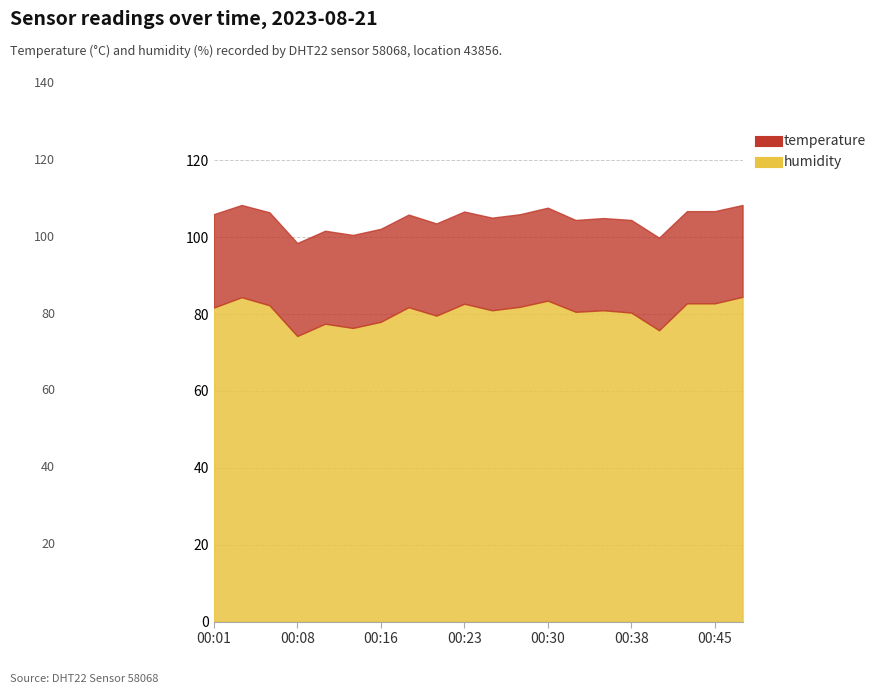

True or false: humidity and temperature intersect in this chart.

False